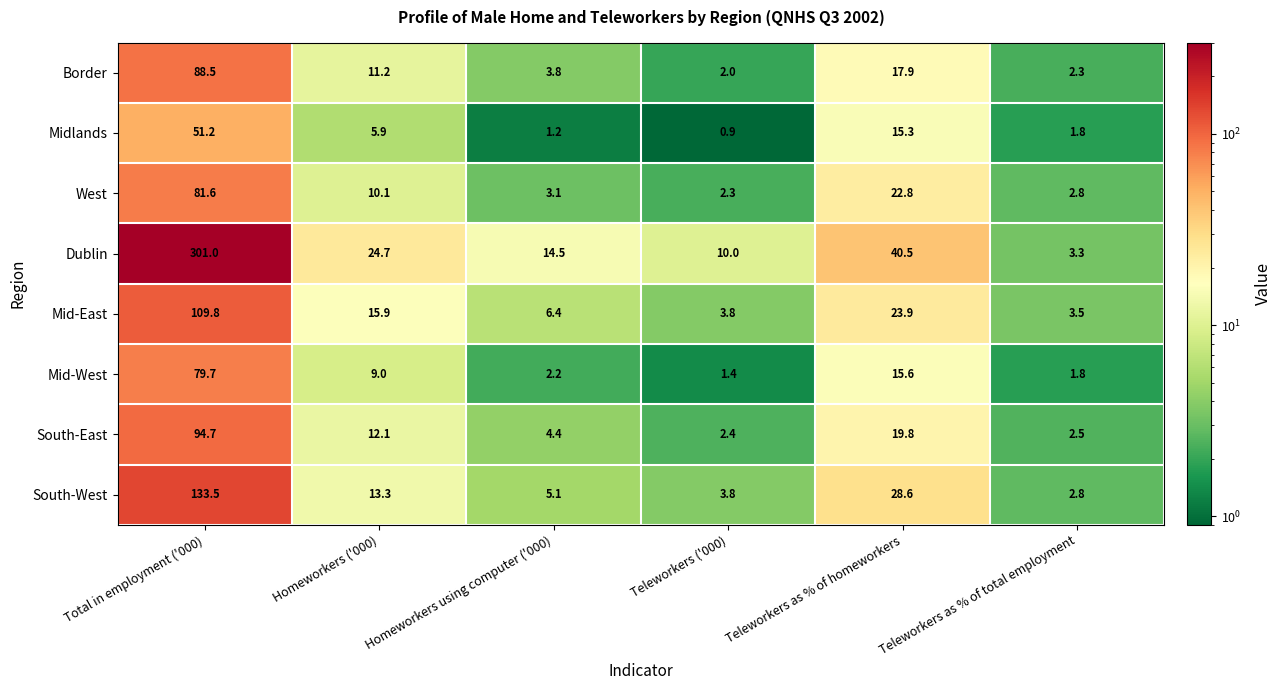

Between Homeworkers using computer ('000) and Teleworkers as % of total employment, which series saw the biggest shift?

Dublin